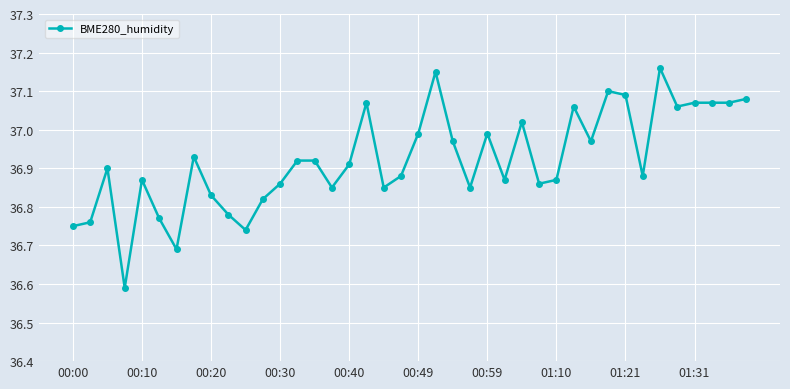

True or false: there are more than 1 points higher than both neighbors.

True